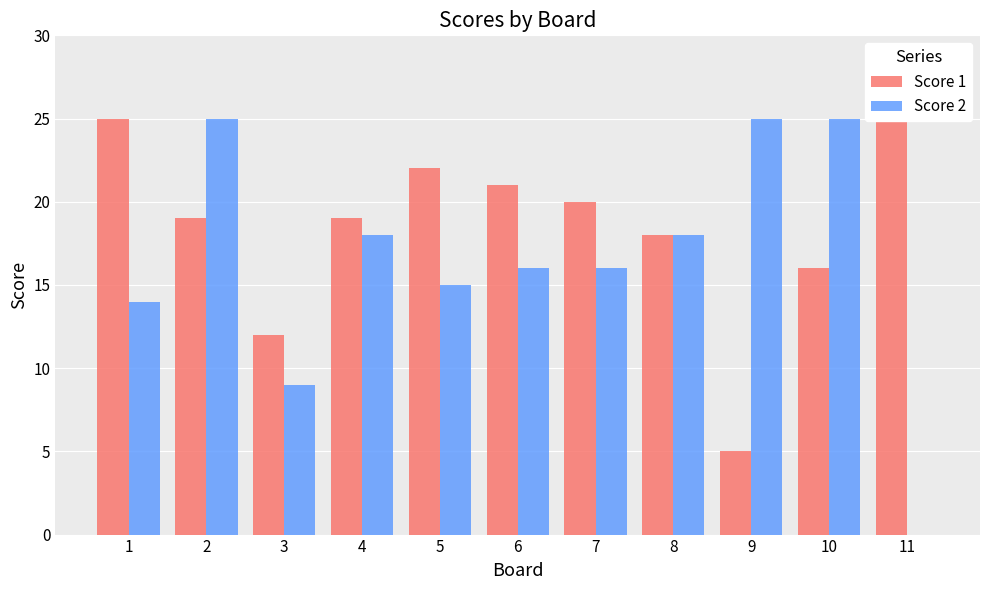

Which series has the largest range (max minus min)?

Score 2